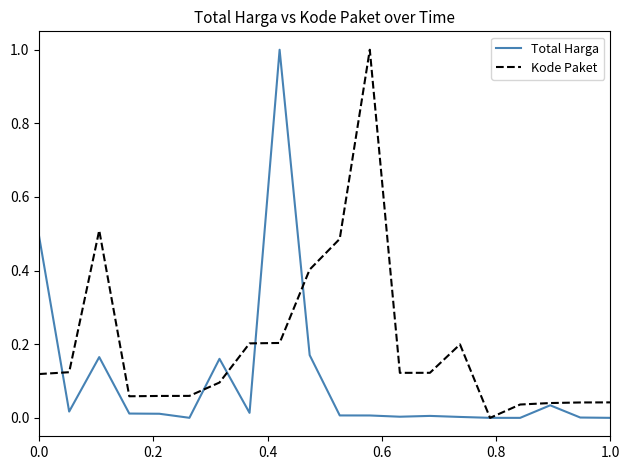

What is the highest value of the Kode Paket series?

1.0